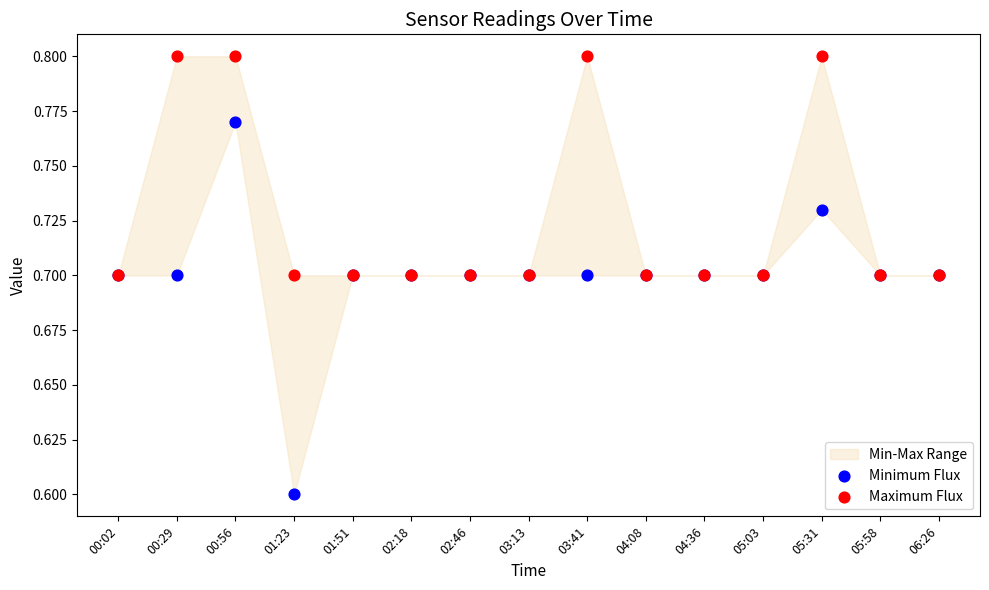

Which series contains the highest Y value?

Maximum Flux